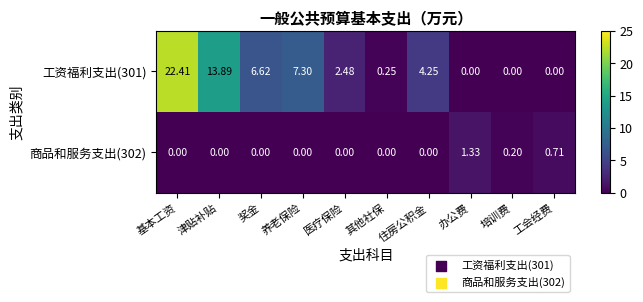

List the series in order of their peak value, lowest first.

商品和服务支出(302), 工资福利支出(301)